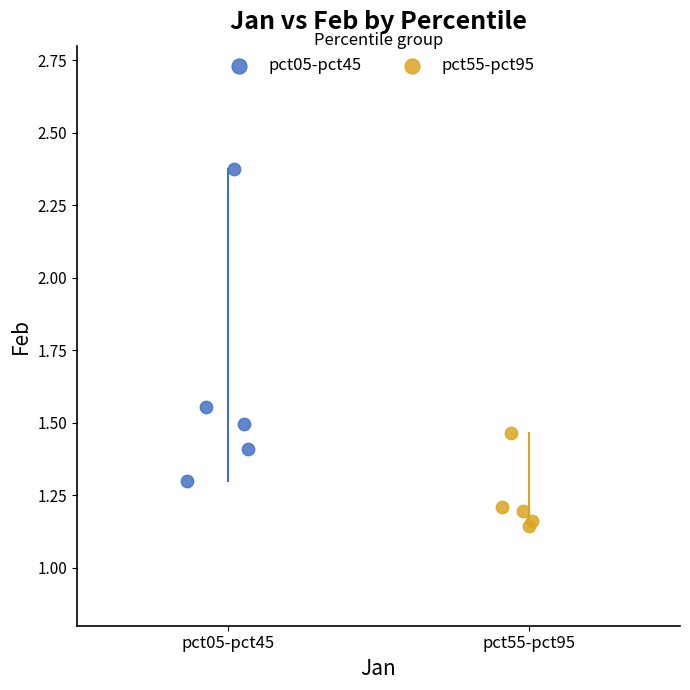

Which series has the widest spread of Y values?

pct05-pct45